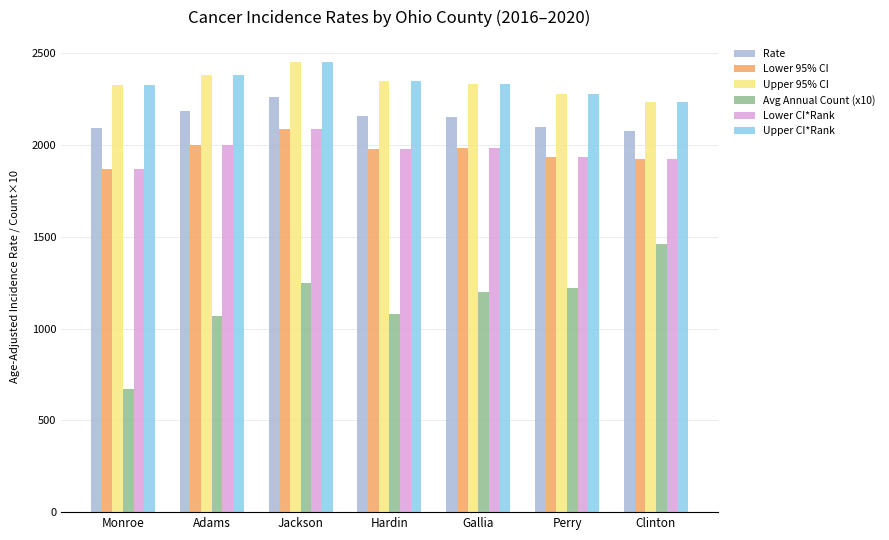

At which label does Rate reach its peak?

Jackson